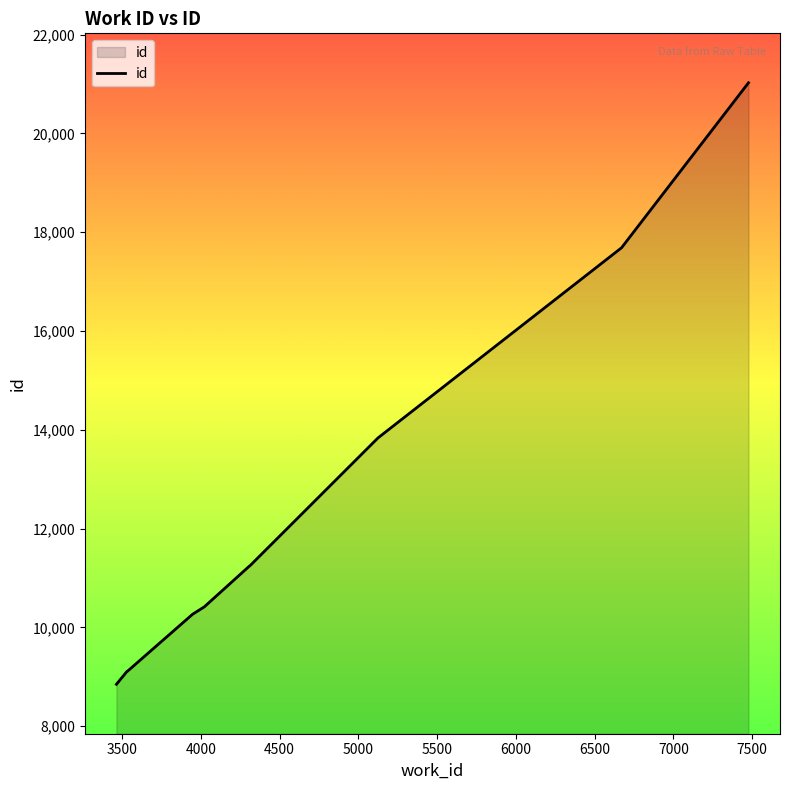

What is the maximum value shown in the chart?

21025